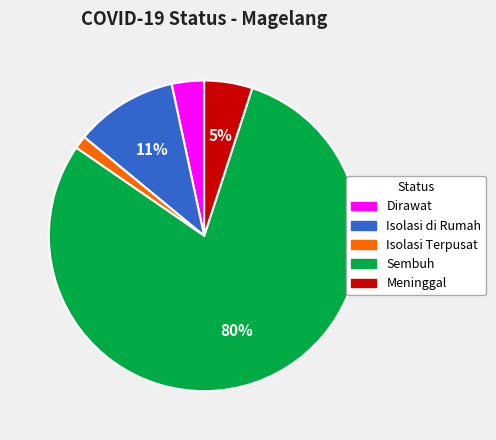

Which slice represents more than half of the pie?

Sembuh